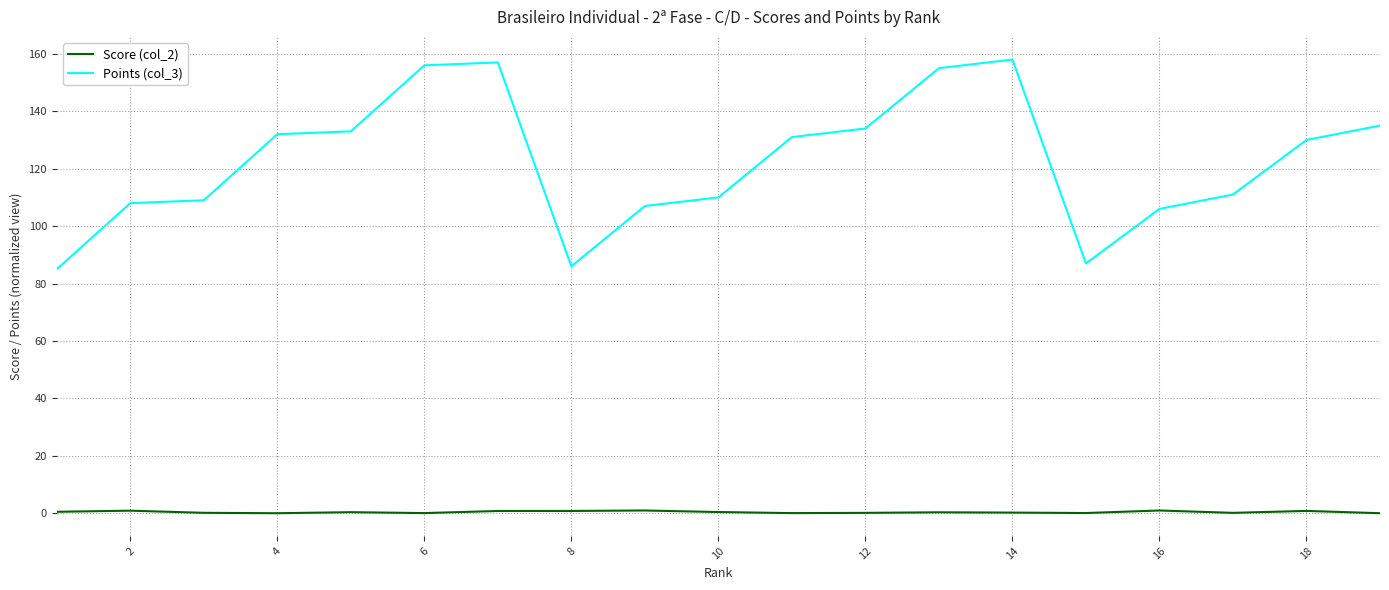

Does the chart have visible grid lines?

Yes